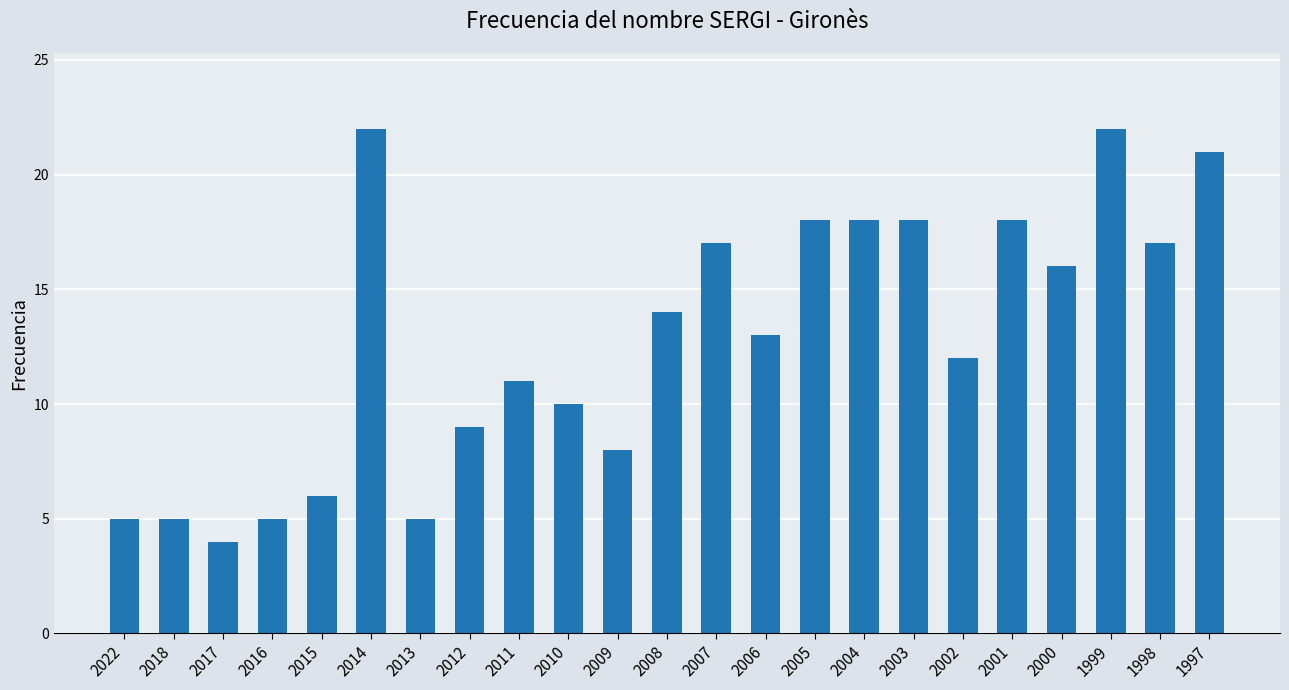

What is the maximum value shown in the chart?

22